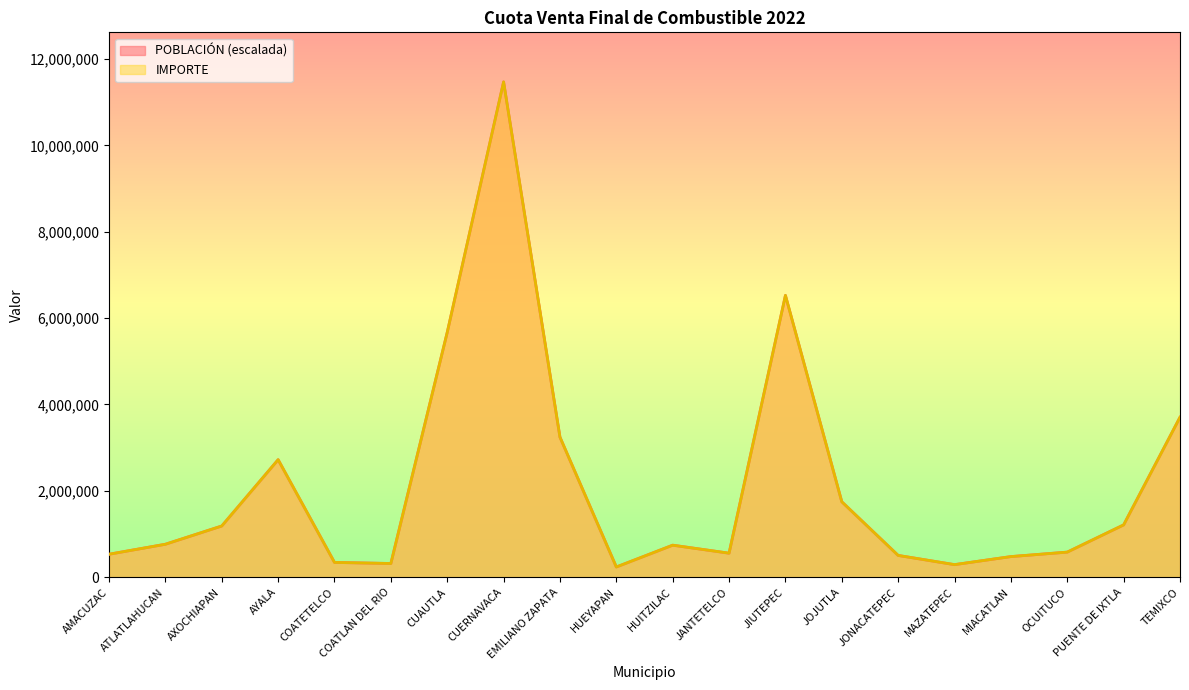

Is it true that IMPORTE equals 348519.9 at HUEYAPAN?

False